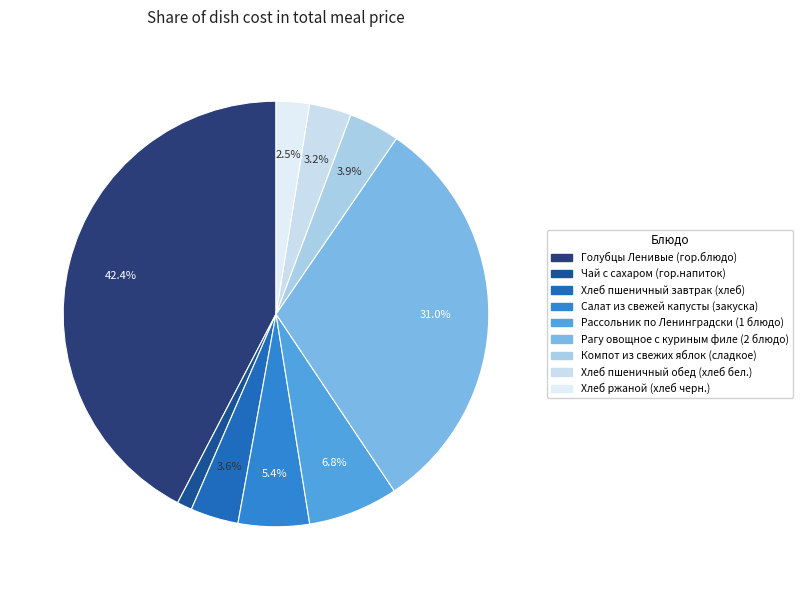

Is the sum of Компот из свежих яблок (сладкое) and Рагу овощное с куриным филе (2 блюдо) greater than half?

No